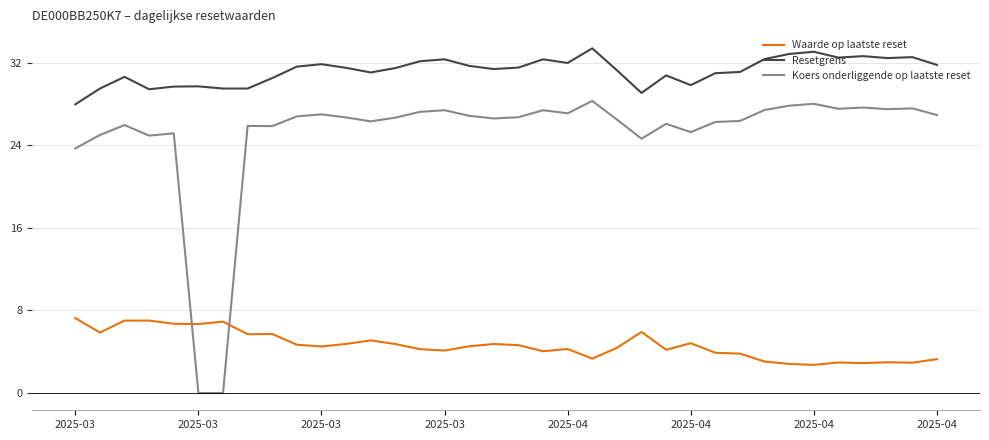

List the series in order of their peak value, lowest first.

Waarde op laatste reset, Koers onderliggende op laatste reset, Resetgrens